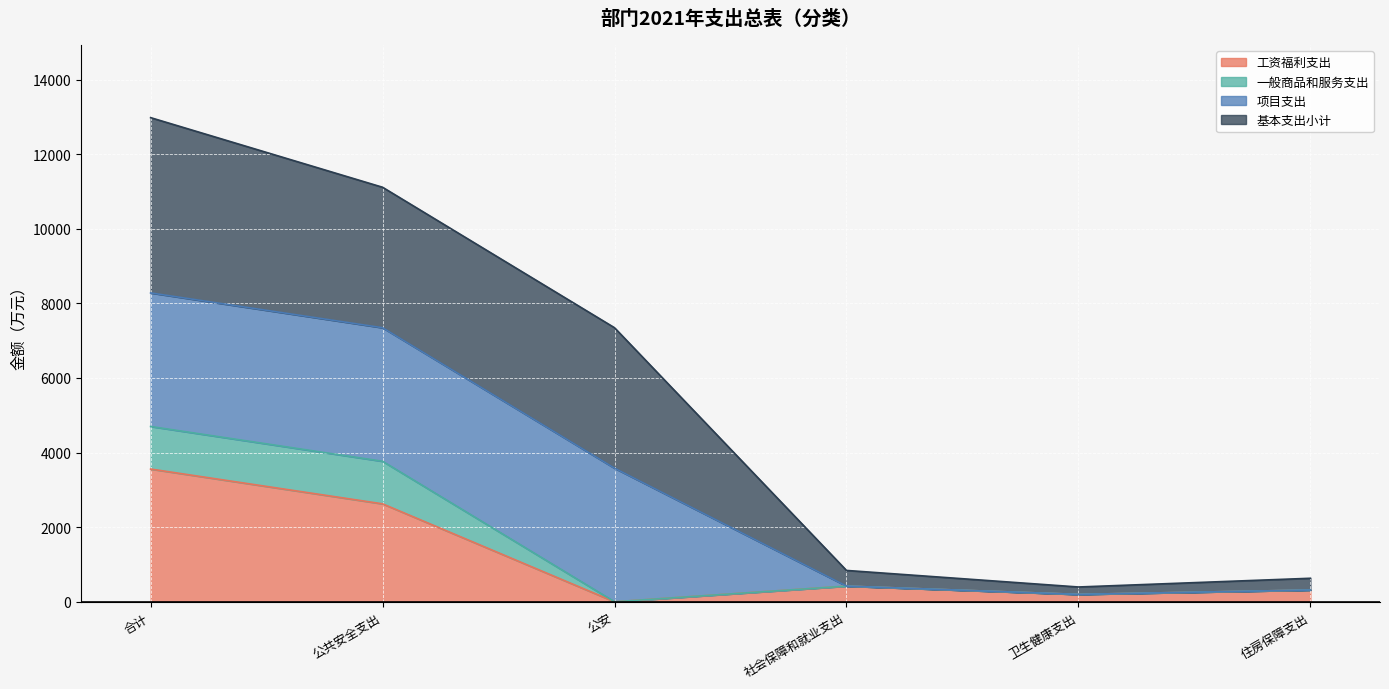

What is the difference between the maximum and second lowest values in the 工资福利支出 series?

3360.4